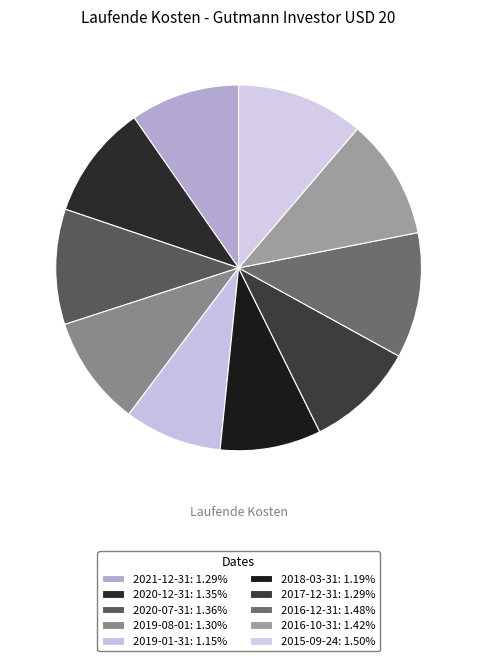

What percentage is NOT represented by 2018-03-31?

91.1%